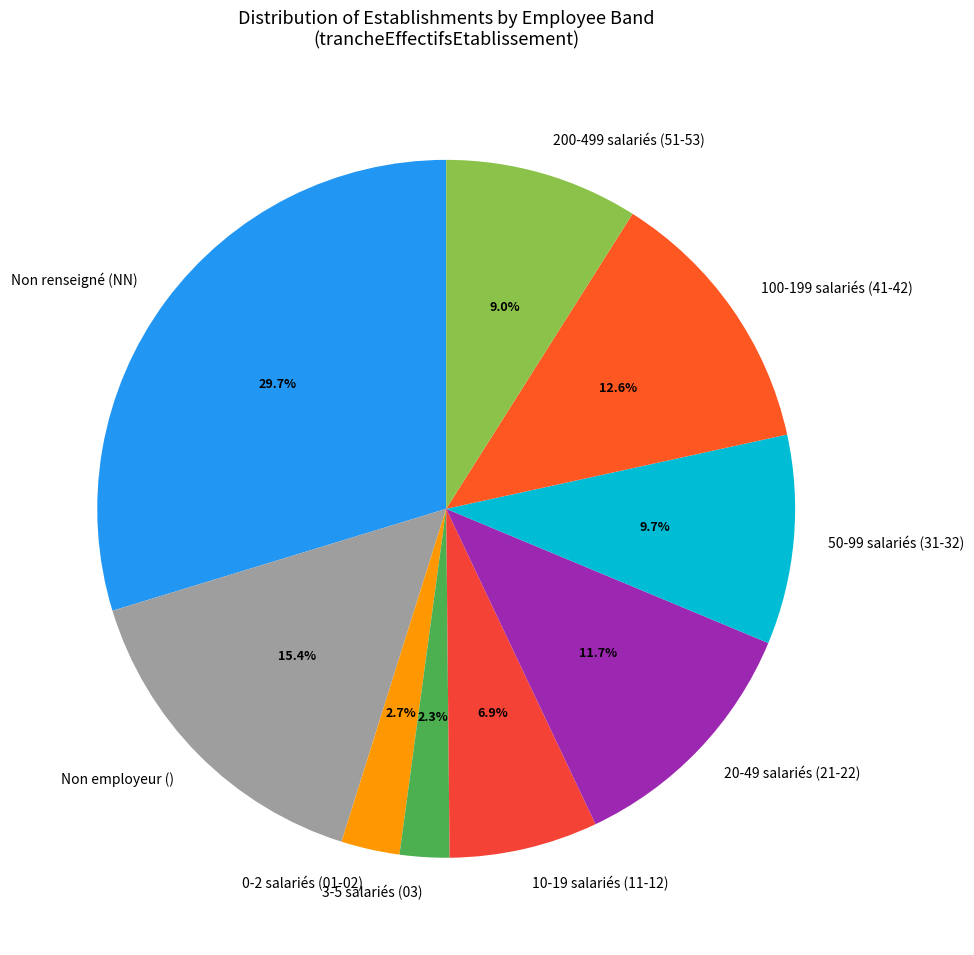

Count the number of slices in the pie.

9